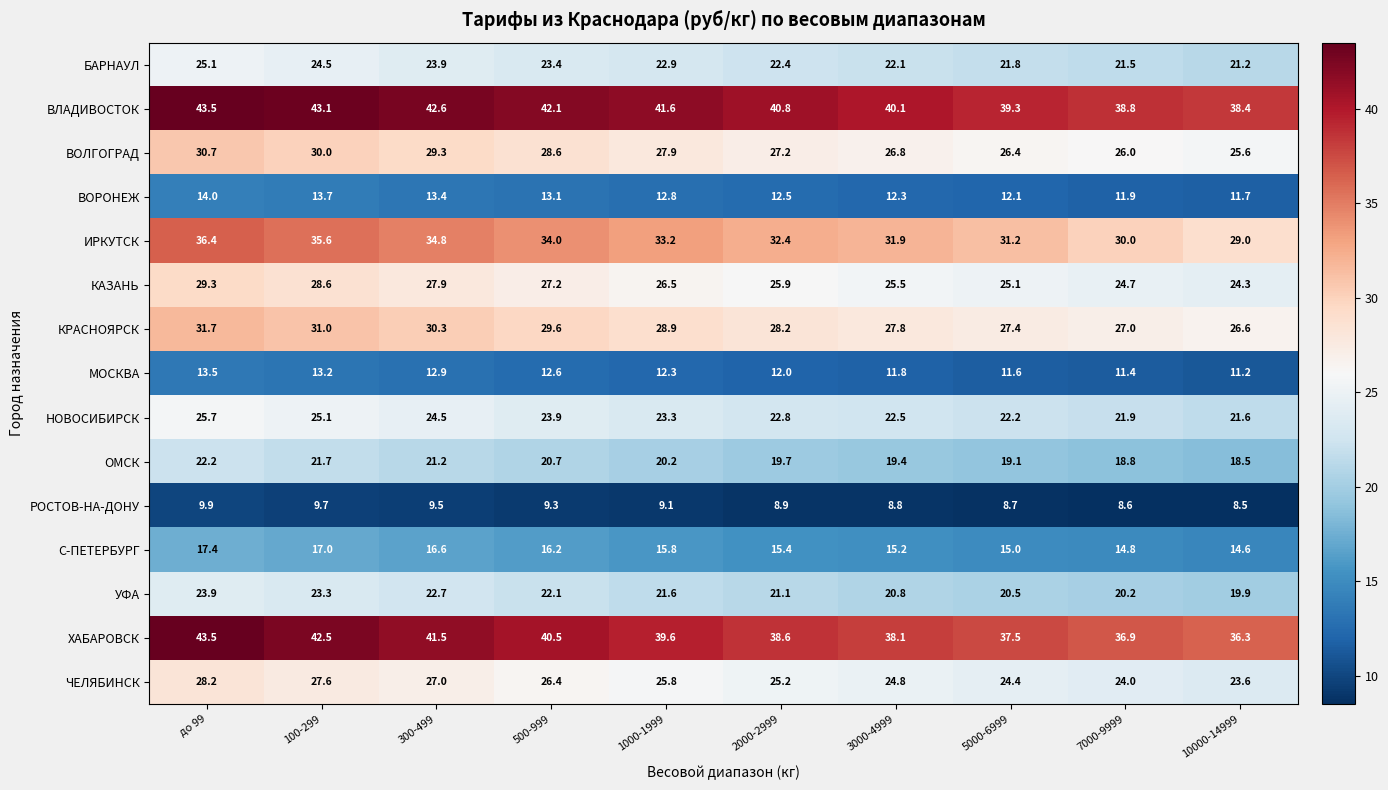

The value of КРАСНОЯРСК at 5000-6999 is 13.5. True or false?

False